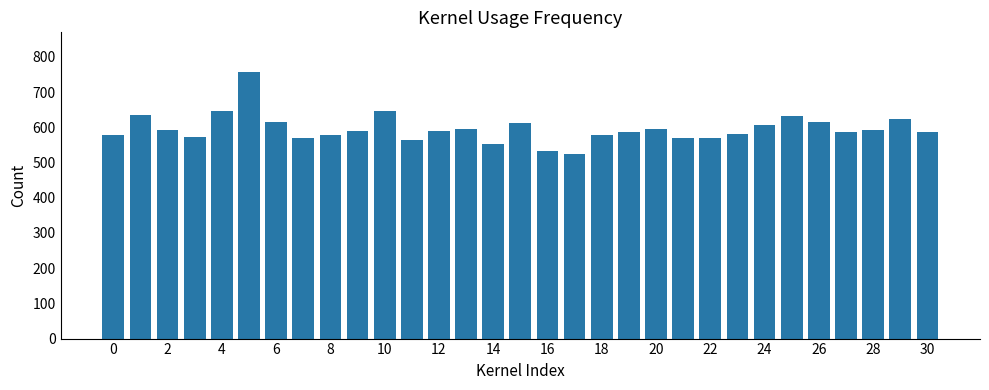

What is the maximum value shown in the chart?

756